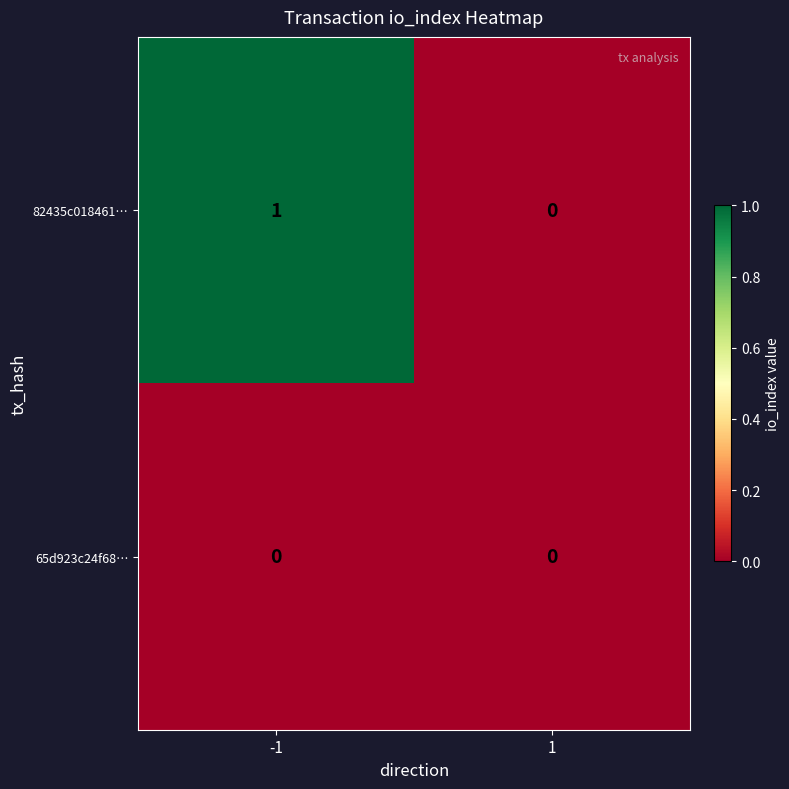

Rank the series by their average value, from highest to lowest.

82435c018461…, 65d923c24f68…